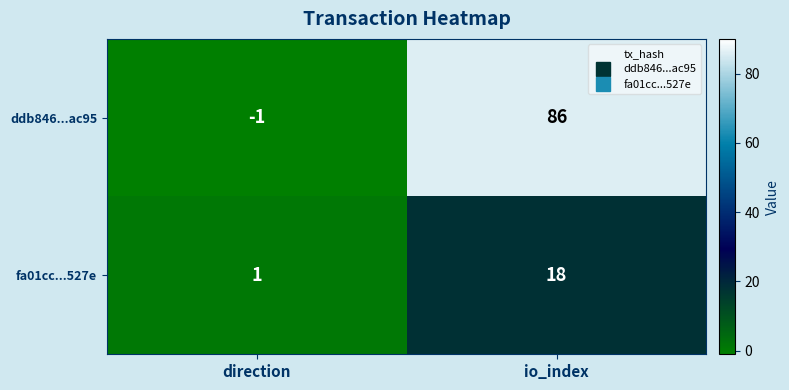

Reading left to right, list all the values displayed in this chart.

ddb846...ac95: -1	86
fa01cc...527e: 1	18